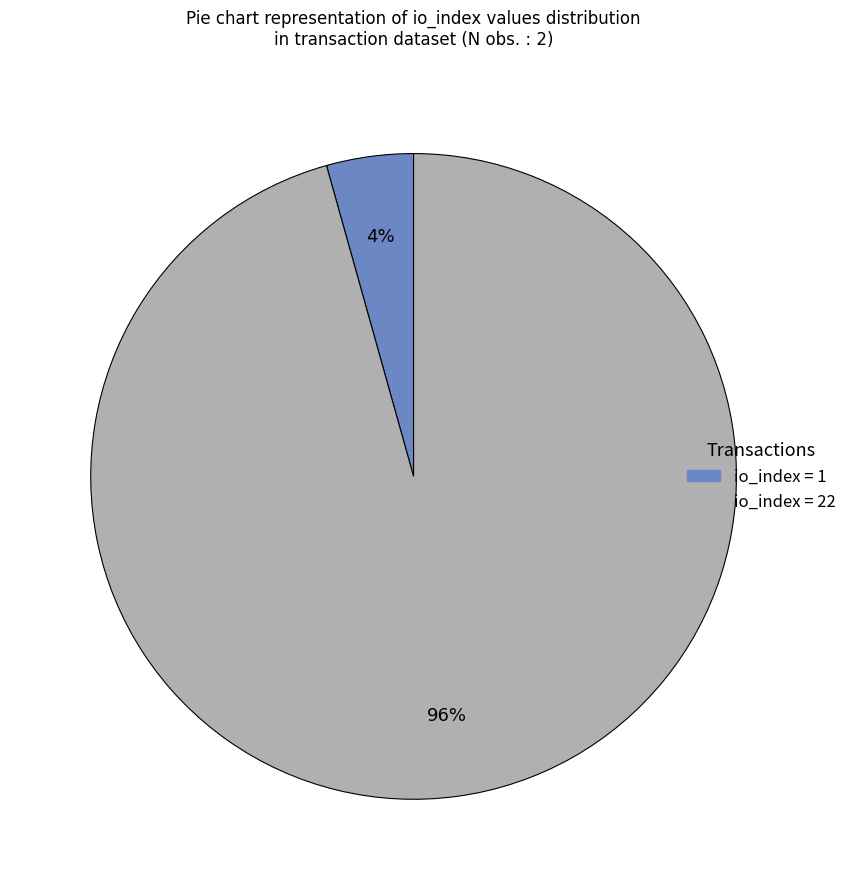

How many segments does this pie chart have?

2